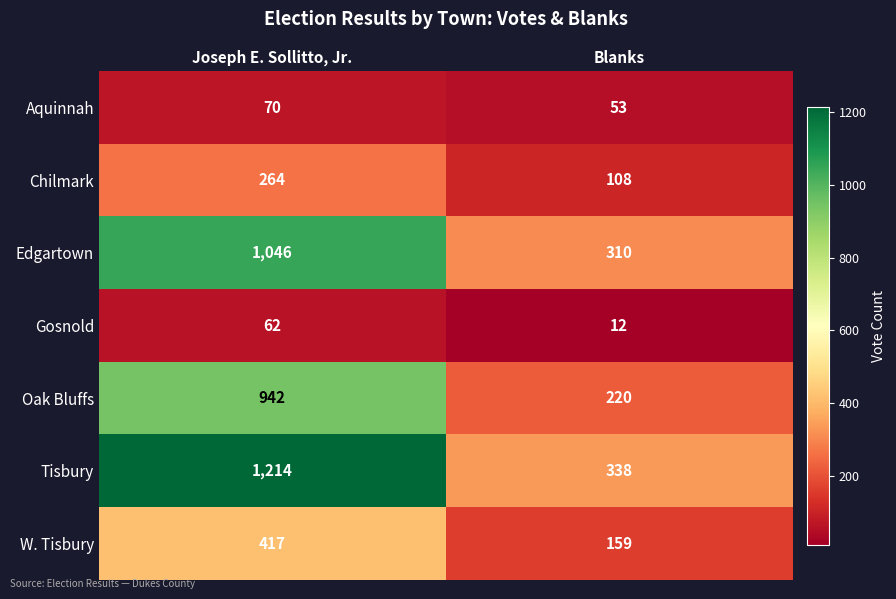

What is the sum of all Tisbury values?

1552